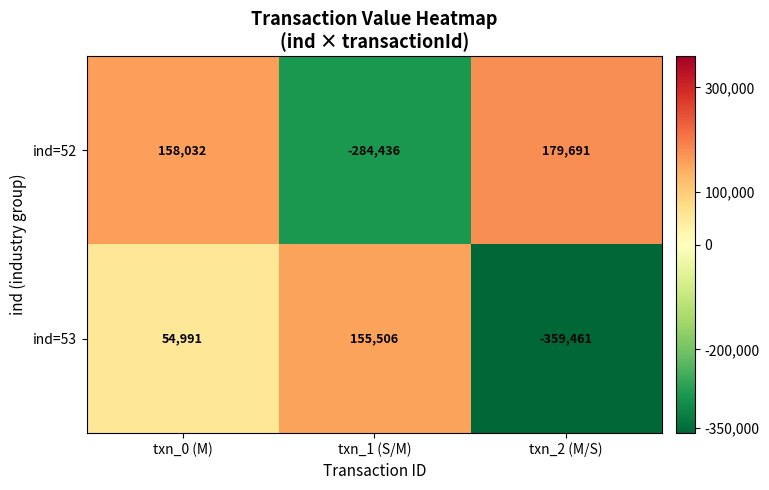

What is the total value across all series at txn_2 (M/S)?

-179770